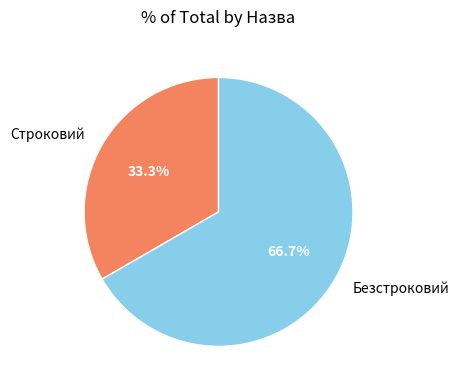

To the nearest percent, what is the difference between the Безстроковий and Строковий slice percentages?

33%